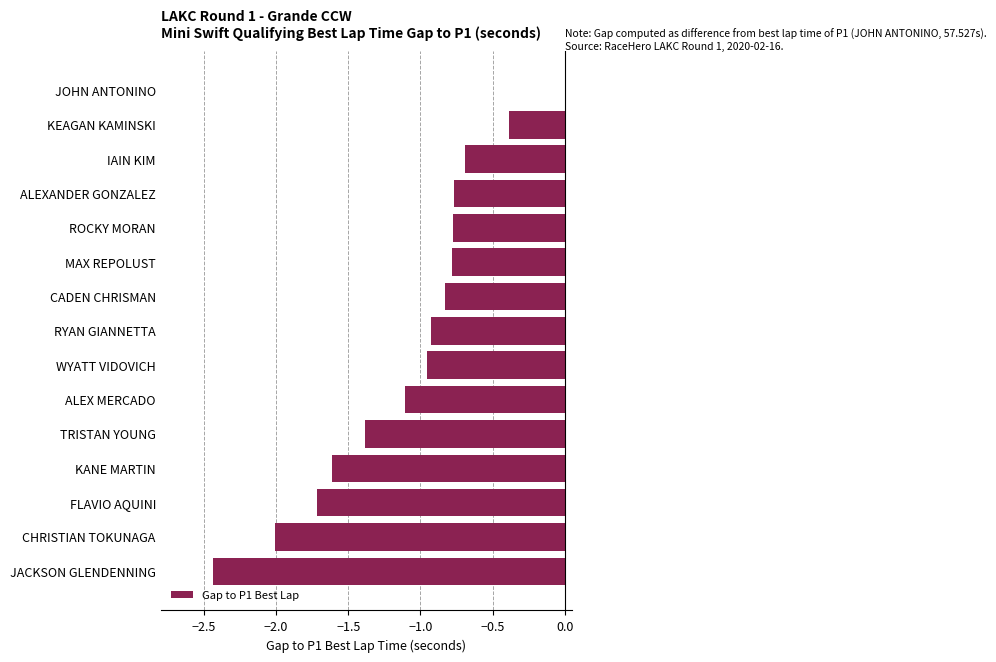

What is the change in value from ALEX MERCADO to TRISTAN YOUNG?

-0.3